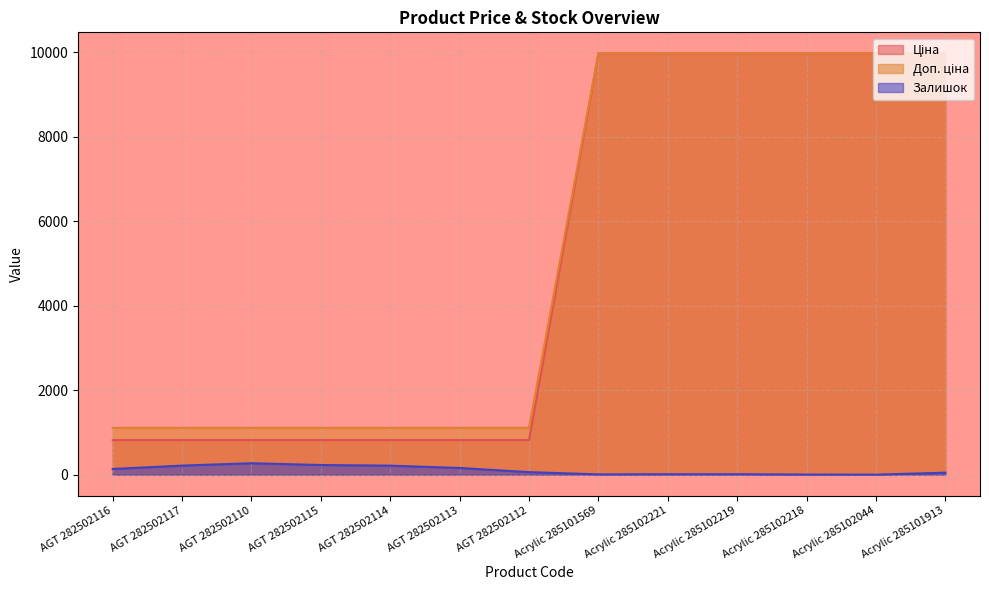

Does the chart display data point markers on the line(s)?

No